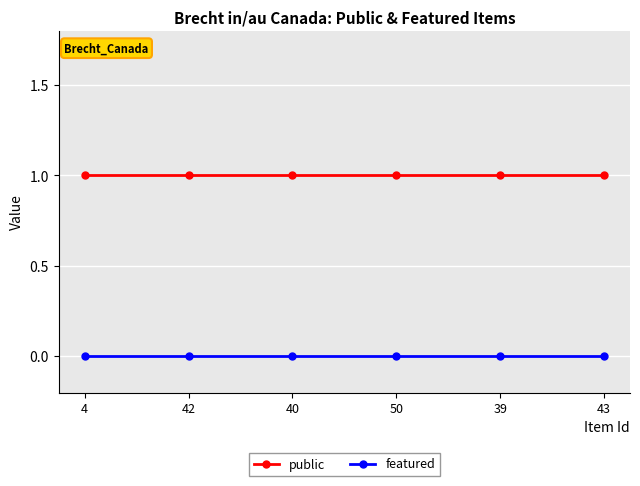

List the series in order of their peak value, highest first.

public, featured